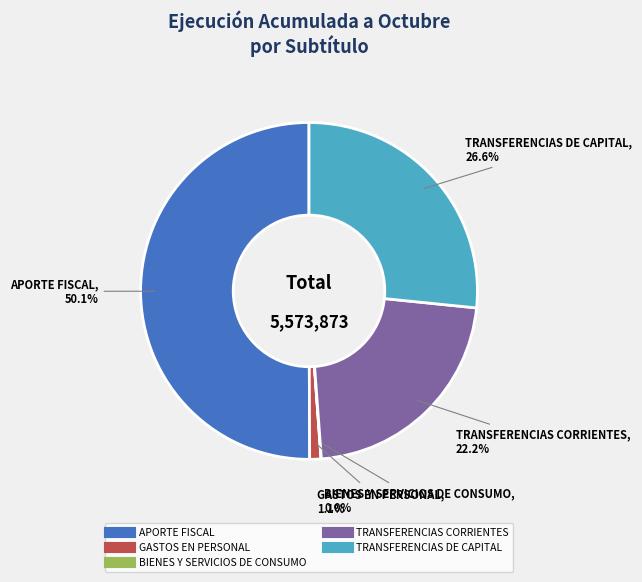

Which slice is the largest?

APORTE FISCAL